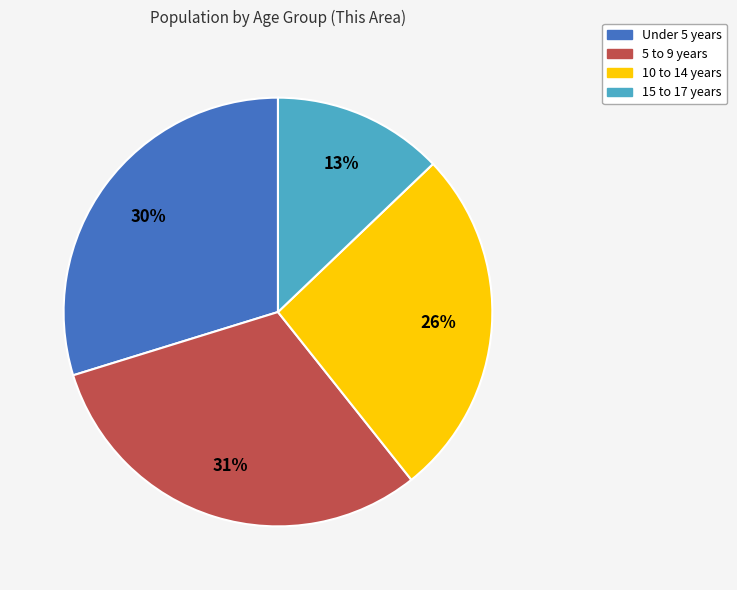

Rank the categories by value from highest to lowest.

5 to 9 years, Under 5 years, 10 to 14 years, 15 to 17 years